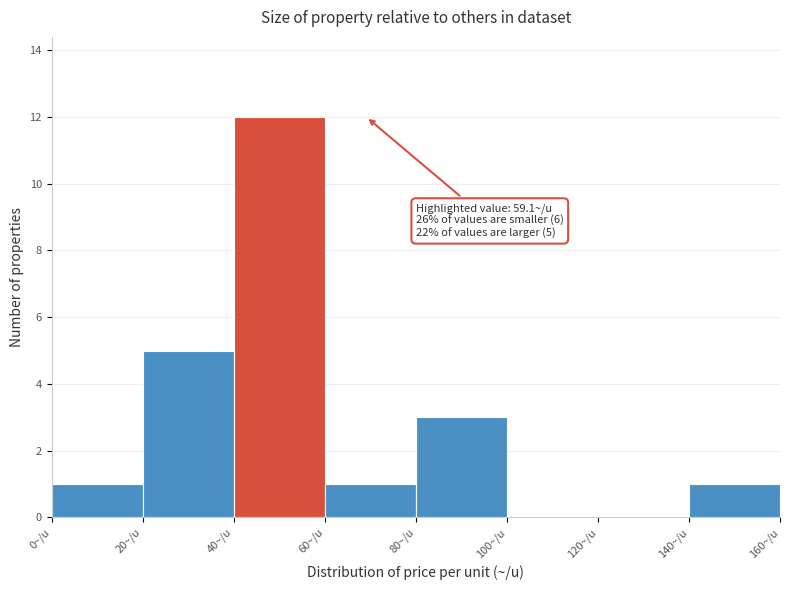

Which range on the x-axis has the tallest bar?

40 to 60